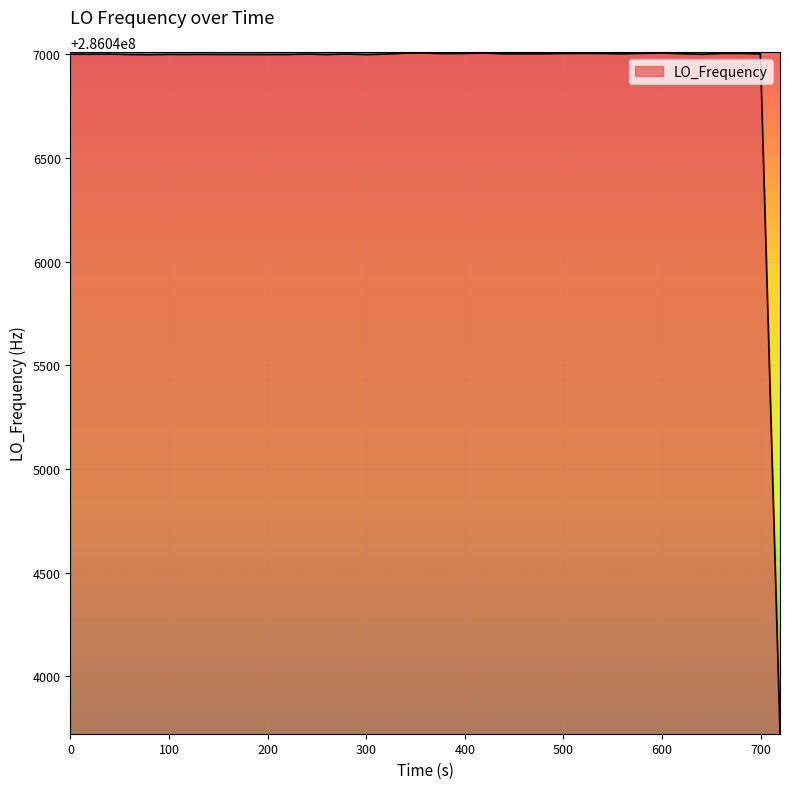

What is the difference between the maximum and minimum values?

3278.1